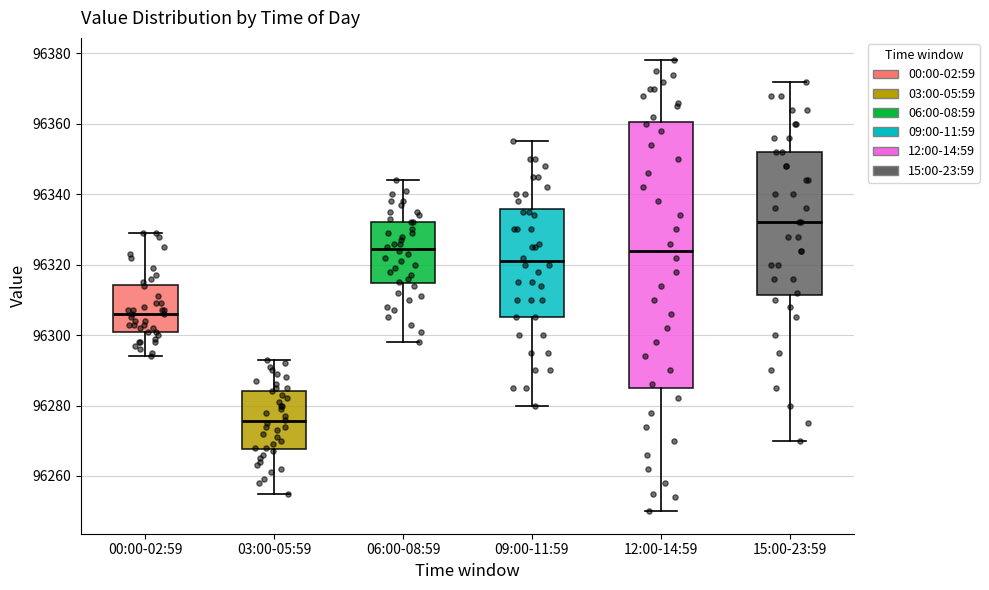

Reading left to right, transcribe this box plot: for each box, give where its median line is, the range the box spans, and where its two whiskers end, as read against the y-axis. The values are not printed on the chart, so give them approximately, as read against the axis.

00:00-02:59: median 96306, box 96302 to 96314, whiskers 96294 to 96330
03:00-05:59: median 96276, box 96268 to 96284, whiskers 96256 to 96294
06:00-08:59: median 96324, box 96314 to 96332, whiskers 96298 to 96344
09:00-11:59: median 96322, box 96306 to 96336, whiskers 96280 to 96356
12:00-14:59: median 96324, box 96286 to 96360, whiskers 96250 to 96378
15:00-23:59: median 96332, box 96312 to 96352, whiskers 96270 to 96372